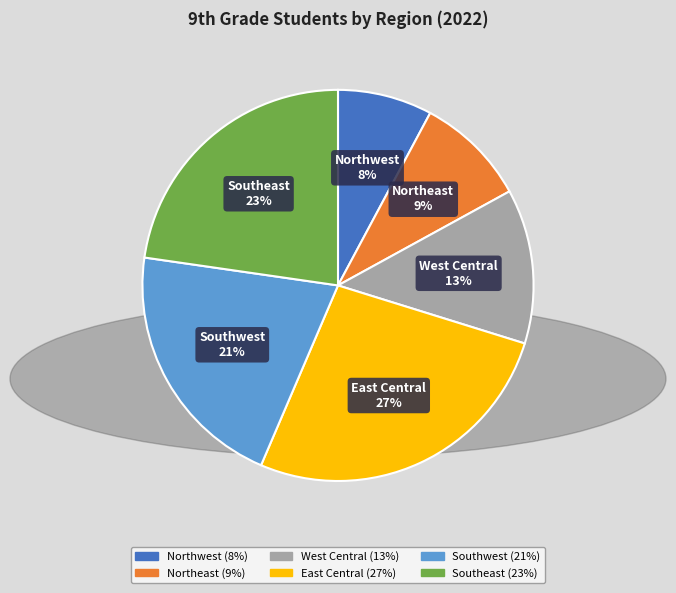

Is there a majority slice in this chart?

No